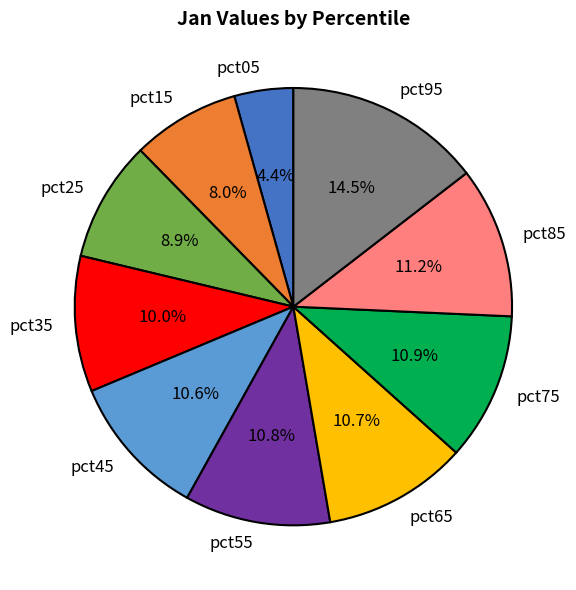

What is the total percentage of pct15 and pct75?

18.9%